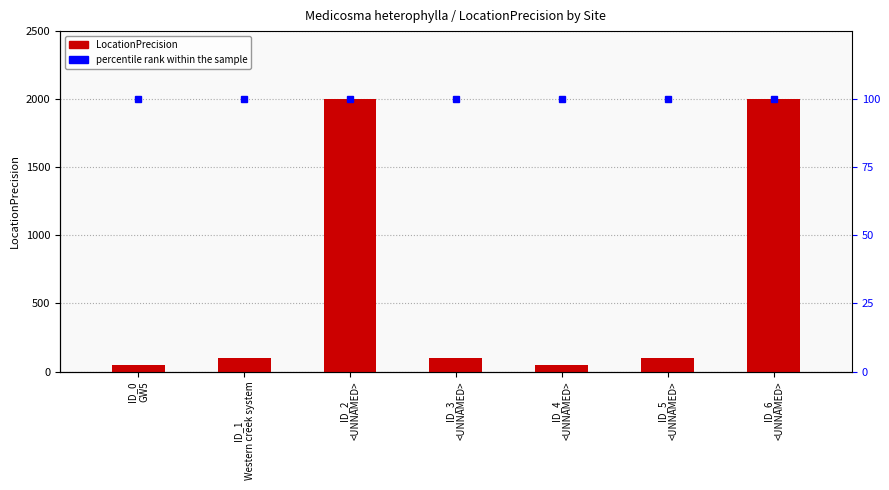

Is it true that percentile rank within the sample equals 27 at ID_6
<UNNAMED>?

False